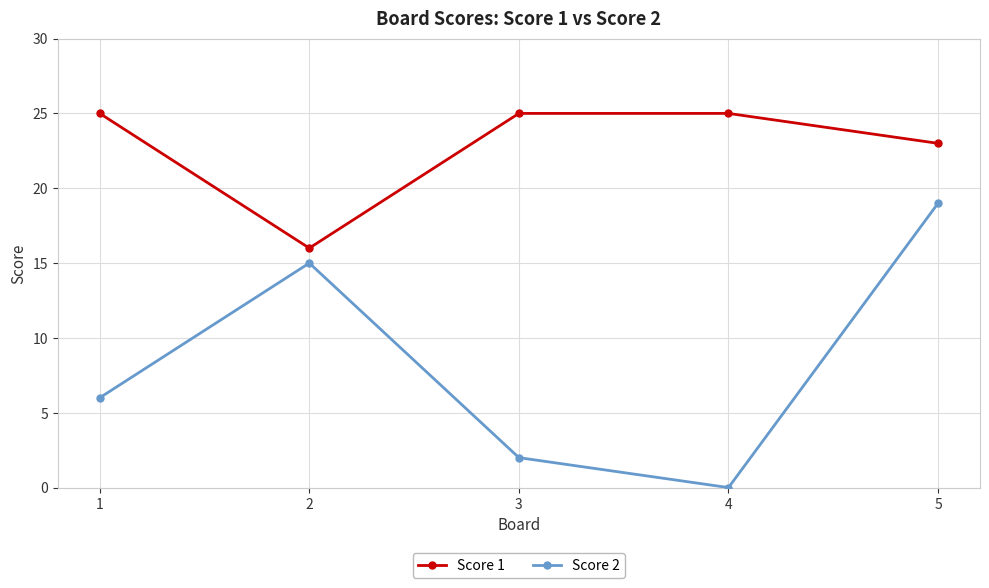

Reading left to right, extract all data points from this chart.

Score 1: 25	16	25	25	23
Score 2: 6	15	2	0	19